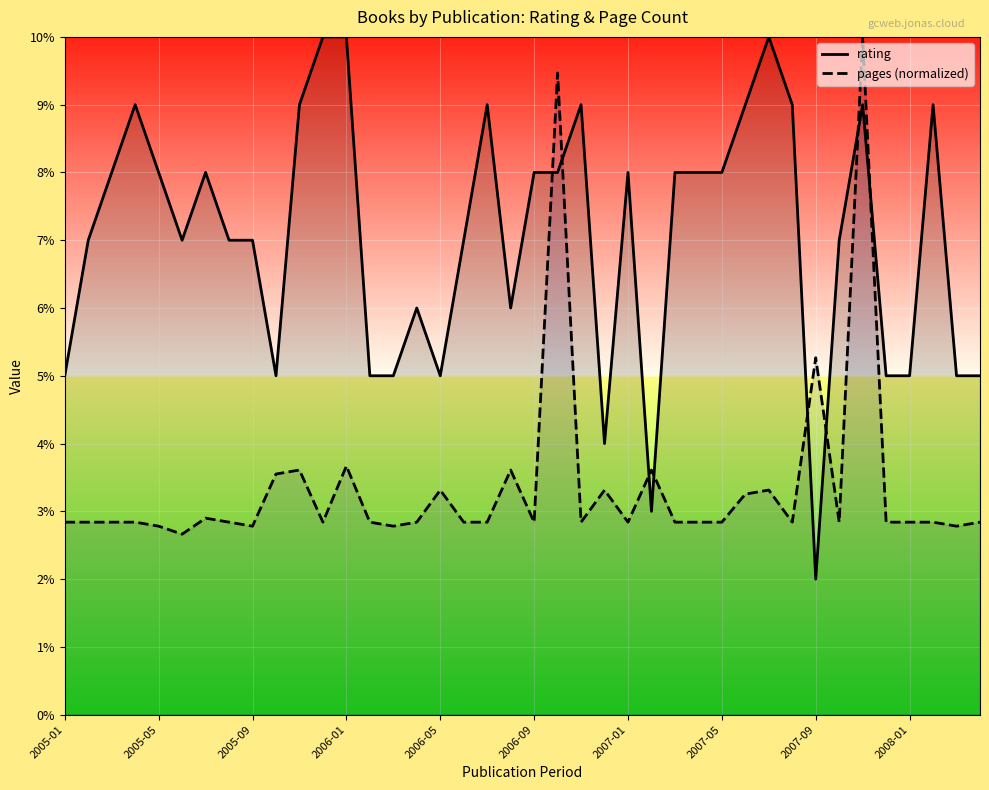

How many times do rating and pages (normalized) cross each other?

8